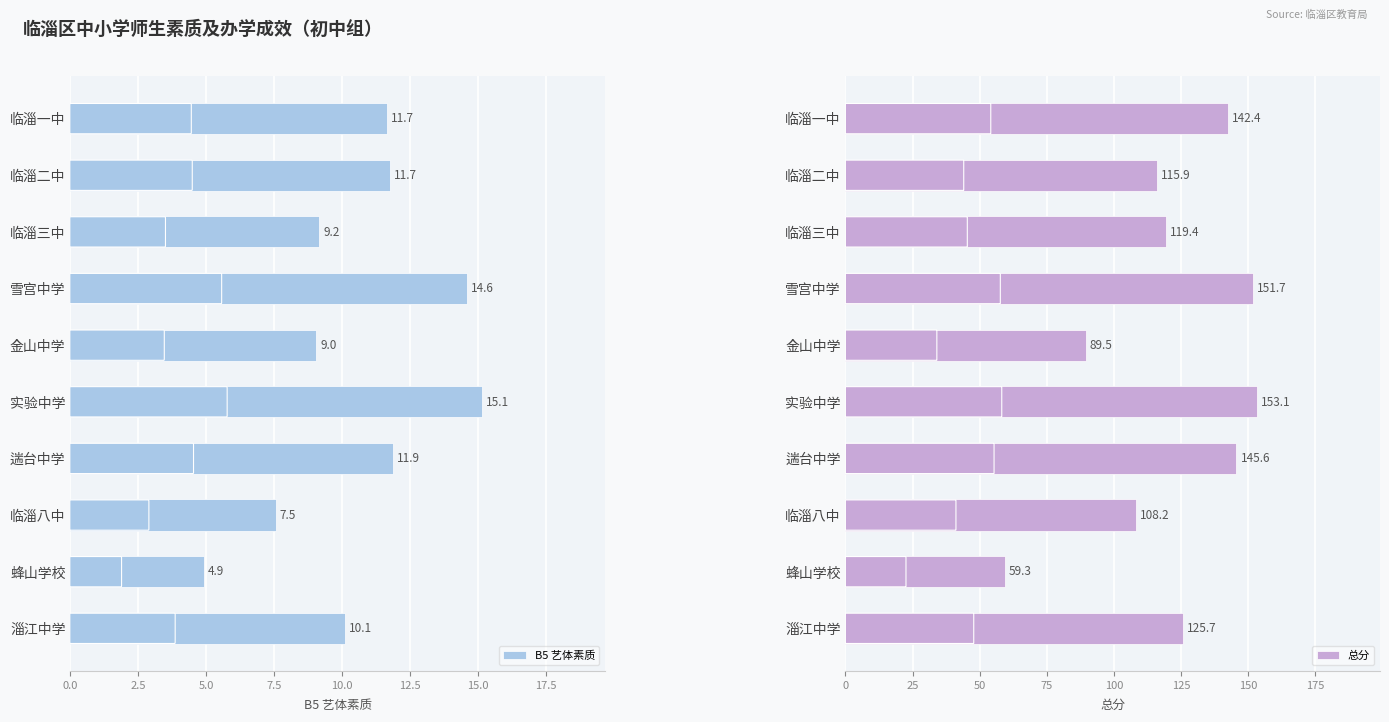

True or false: 总分 has a value of 151.0 at 临淄八中.

False